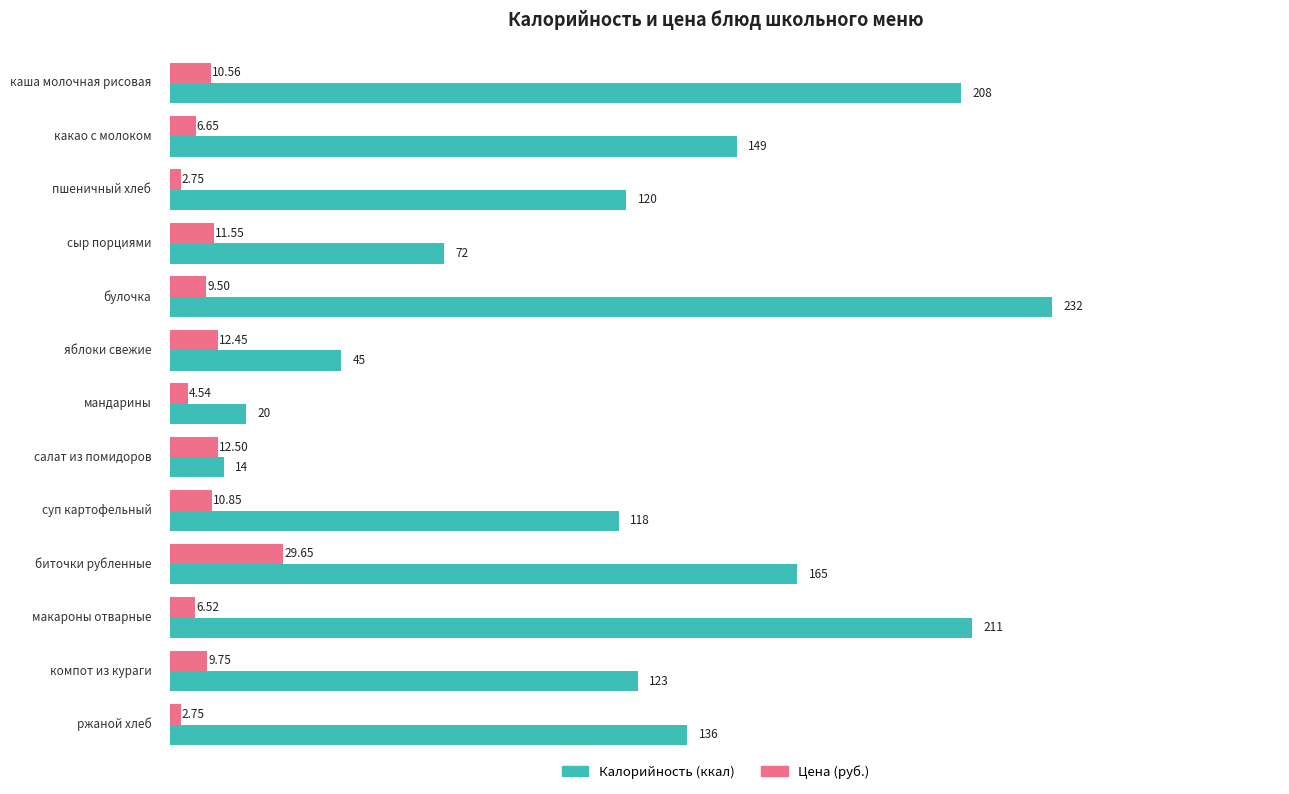

What are all the series names shown in the legend?

Калорийность (ккал), Цена (руб.)